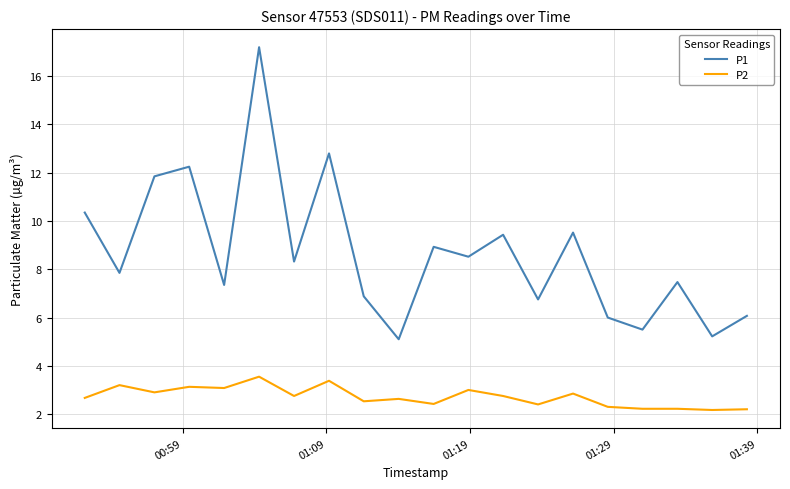

True or false: P2 and P1 cross at least once.

False